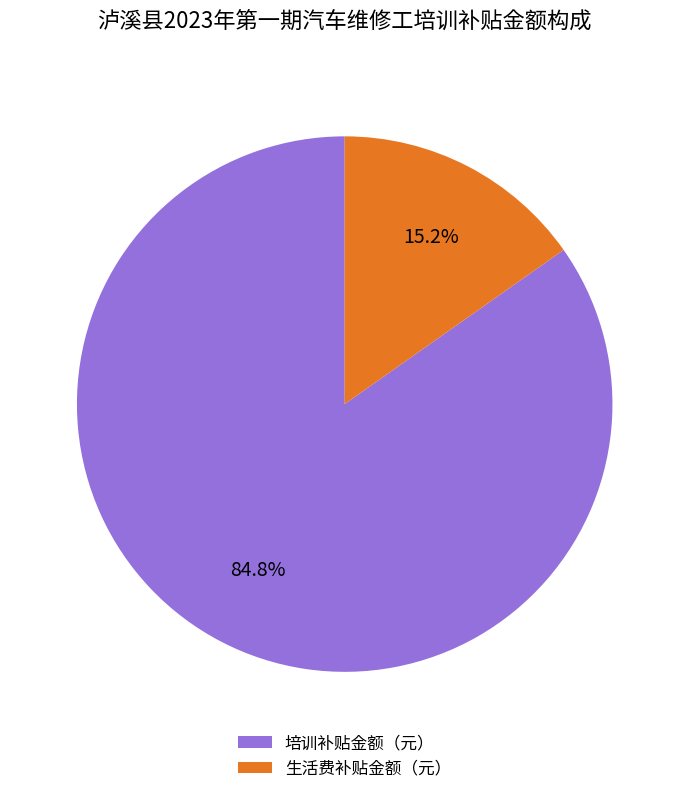

Is there a majority slice in this chart?

Yes